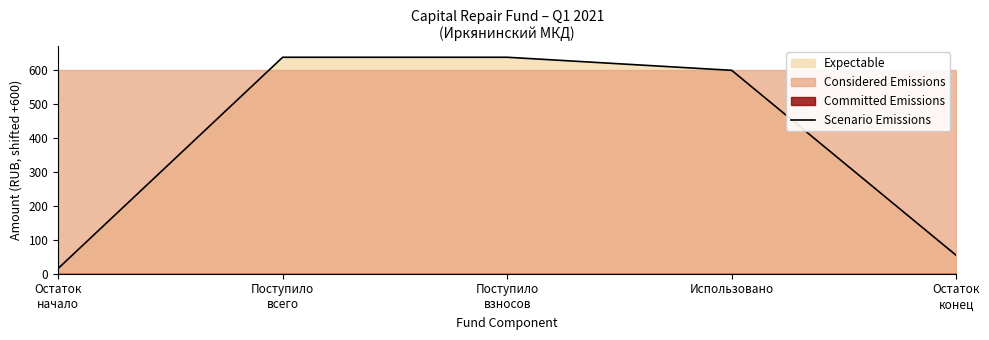

List the labels in order of value, largest first.

Поступило
всего, Поступило
взносов, Использовано, Остаток
конец, Остаток
начало